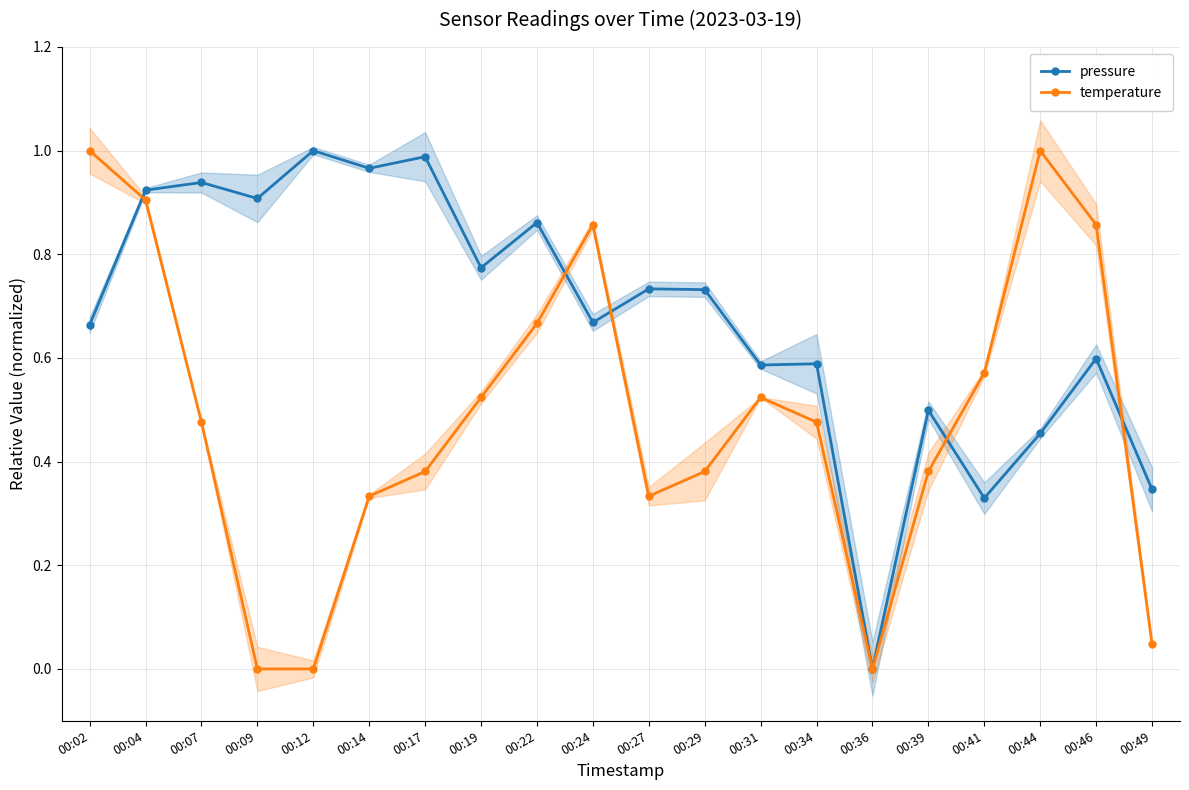

At how many categories does at least one series exceed 0?

19